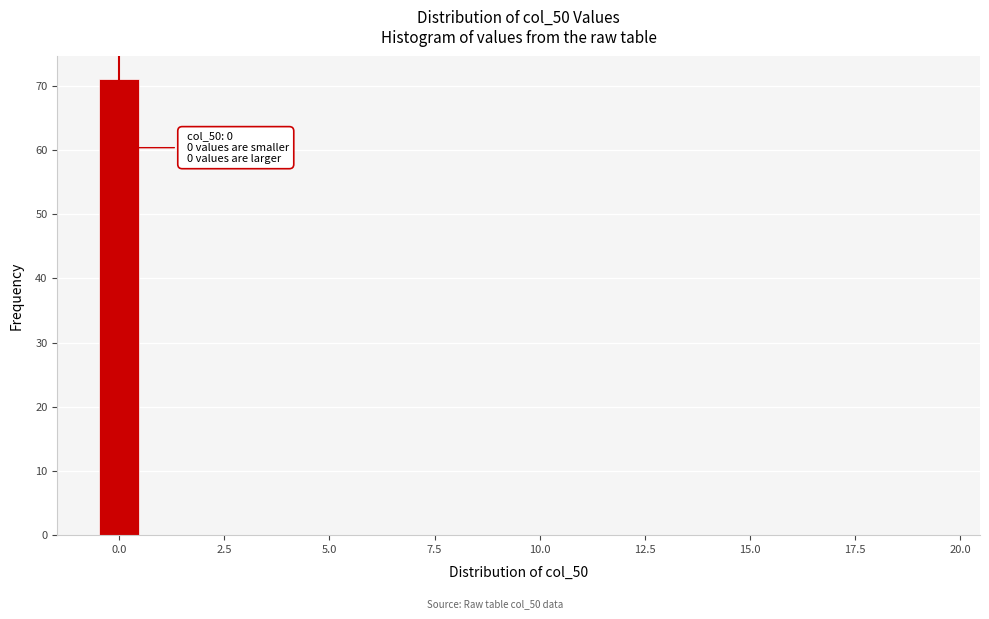

Read against the x-axis, roughly where is the centre of the tallest bar?

0.0